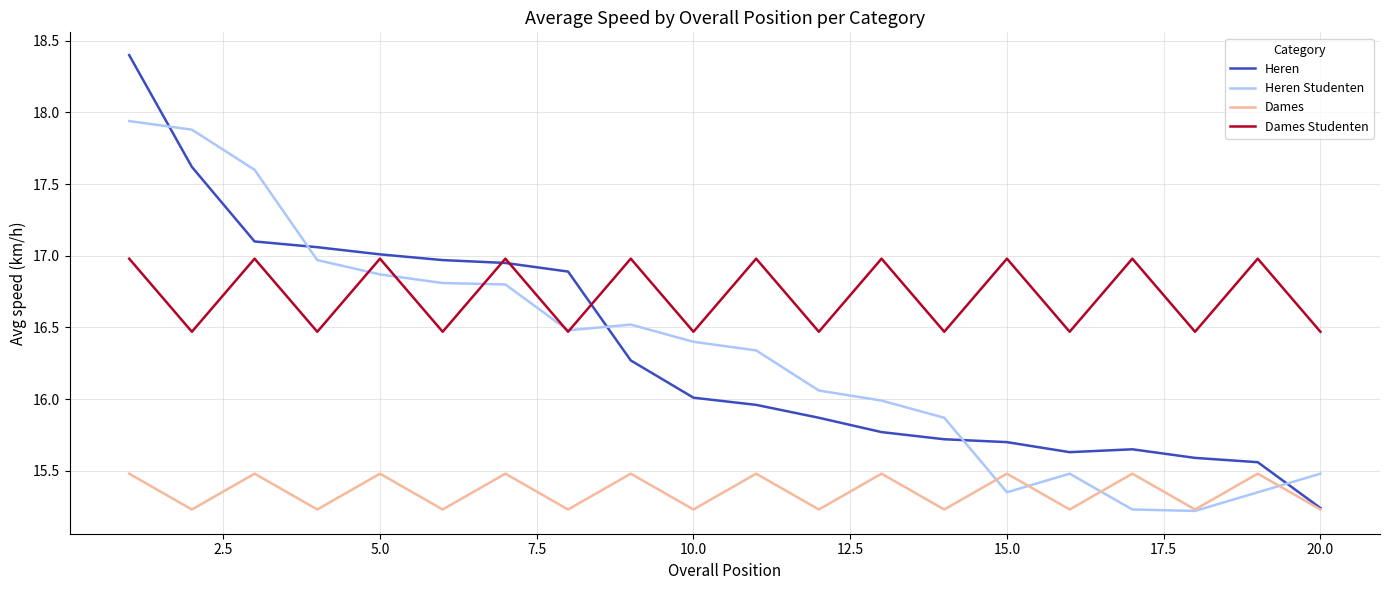

How many series are shown in this chart?

4